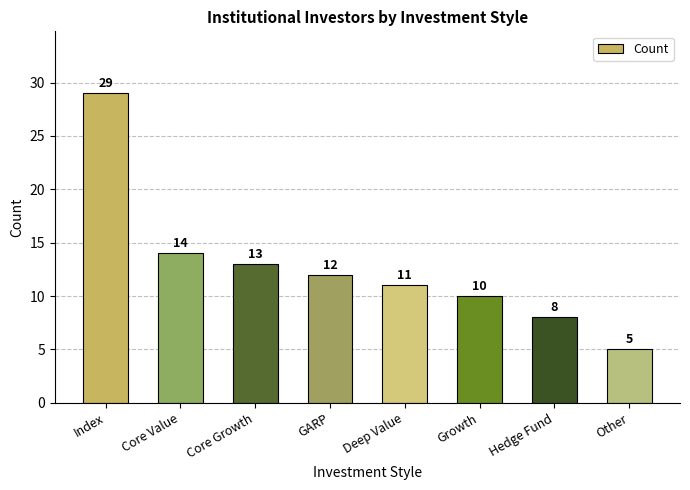

Reading right to left, extract all data points from this chart.

5	8	10	11	12	13	14	29